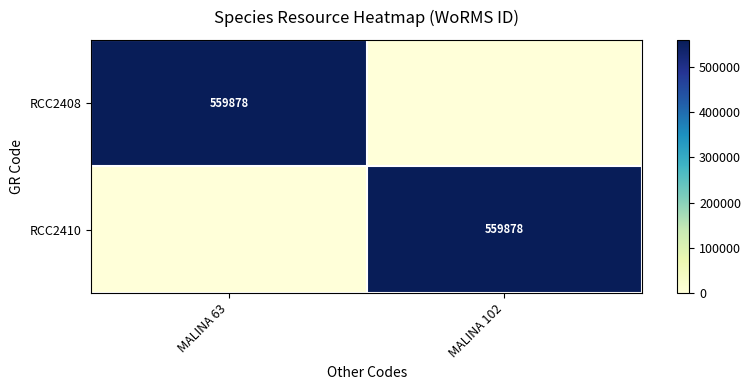

True or false: RCC2410 has a value of 559878 at MALINA 102.

True